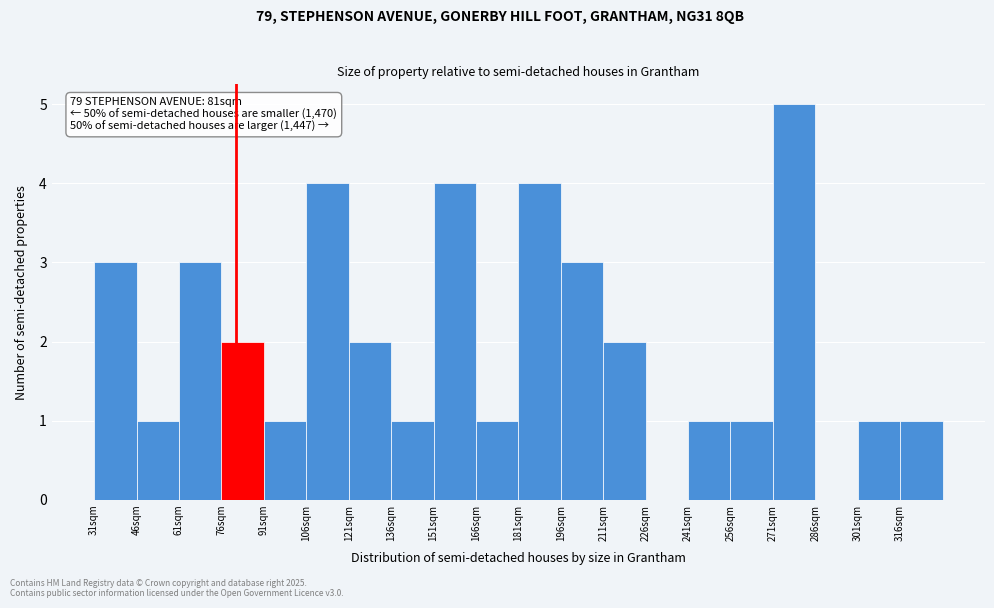

Over which range of the x-axis is the bar tallest?

271 to 286